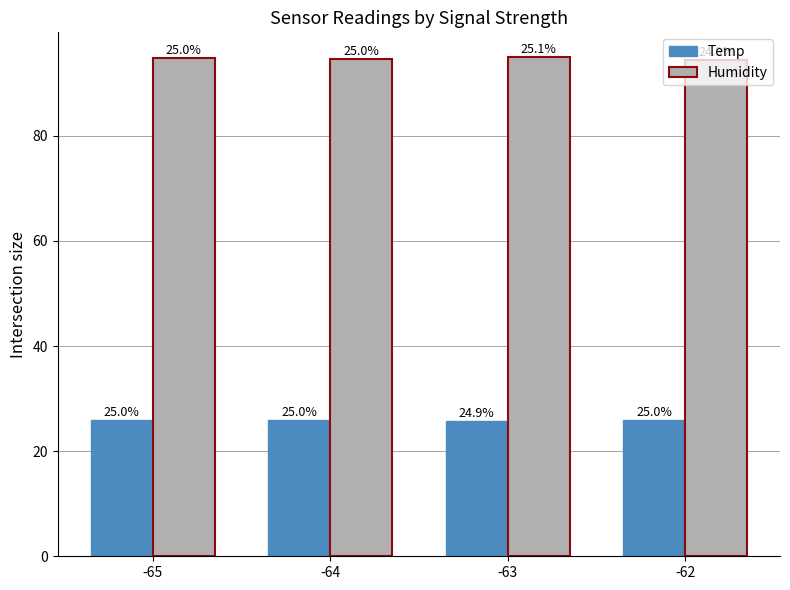

List the labels in order of Humidity value, smallest first.

-62, -64, -65, -63